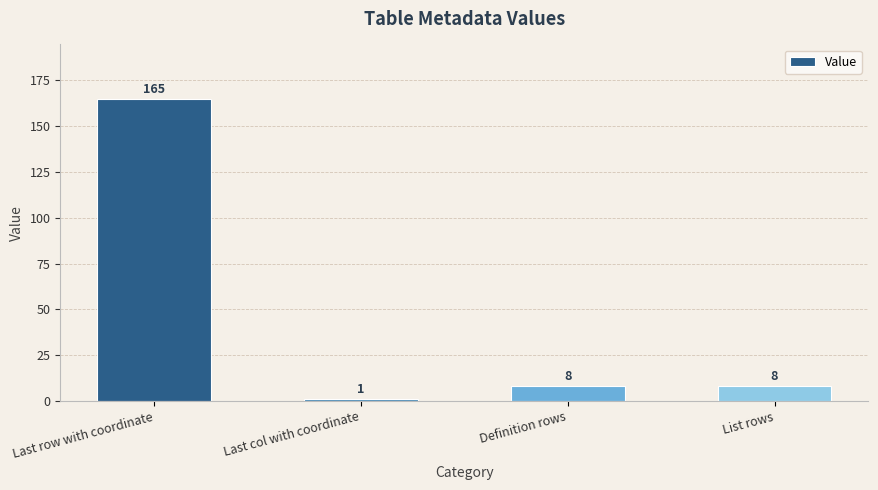

What is the difference between the maximum and minimum values?

164